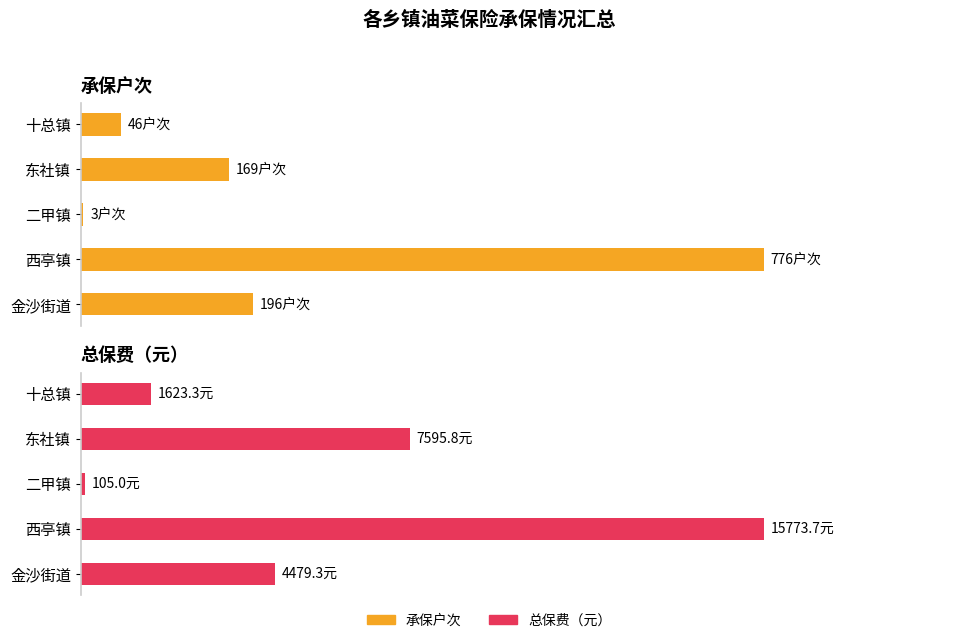

At which category is the sum across all series the highest?

1